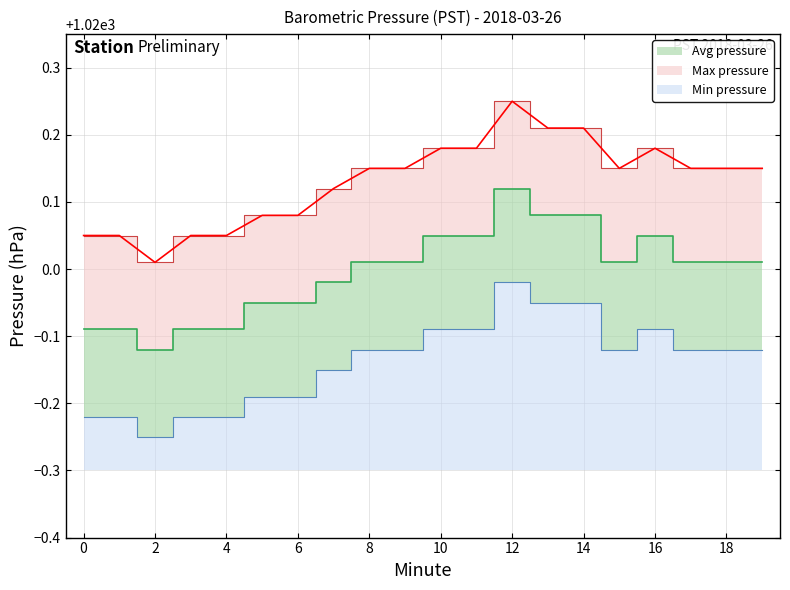

How many interior local valleys does the Hour 0 avg series have?

2